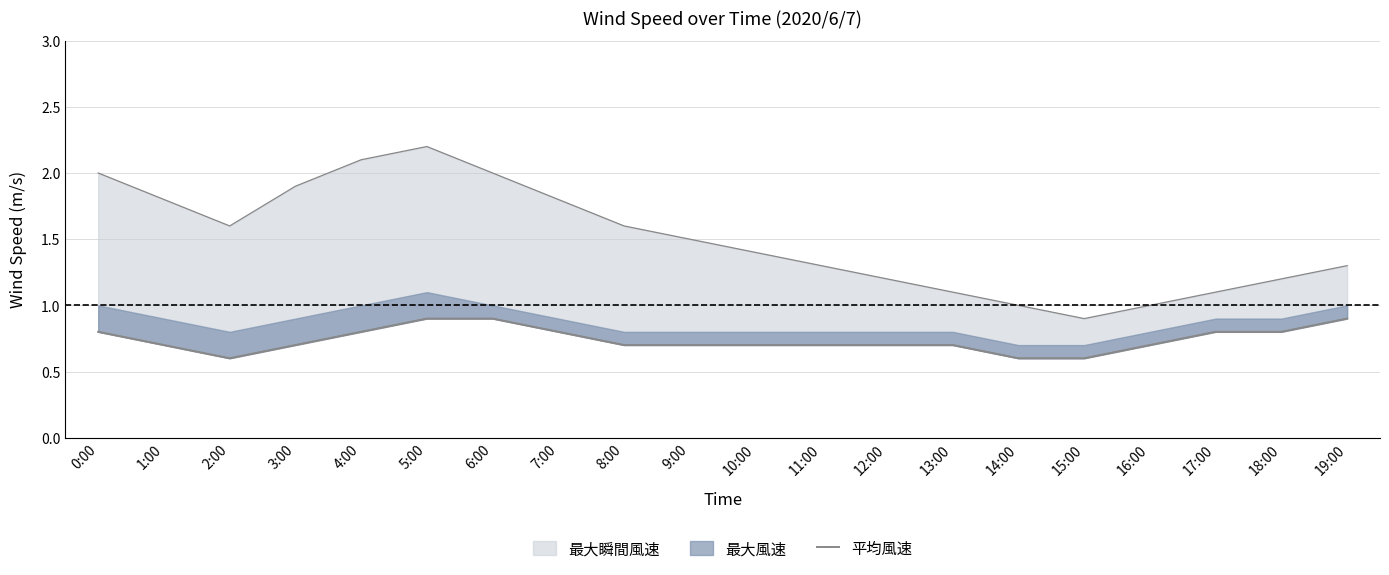

Reading right to left, list all the values displayed in this chart.

19:00=0.9	18:00=0.8	17:00=0.8	16:00=0.7	15:00=0.6	14:00=0.6	13:00=0.7	12:00=0.7	11:00=0.7	10:00=0.7	9:00=0.7	8:00=0.7	7:00=0.8	6:00=0.9	5:00=0.9	4:00=0.8	3:00=0.7	2:00=0.6	1:00=0.7	0:00=0.8